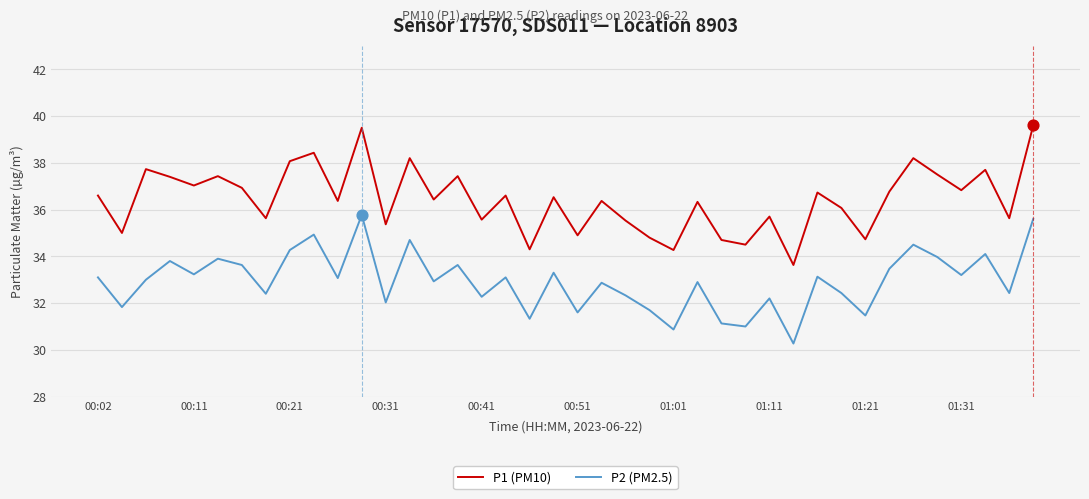

Which series has the largest total across all categories?

P1 (PM10)